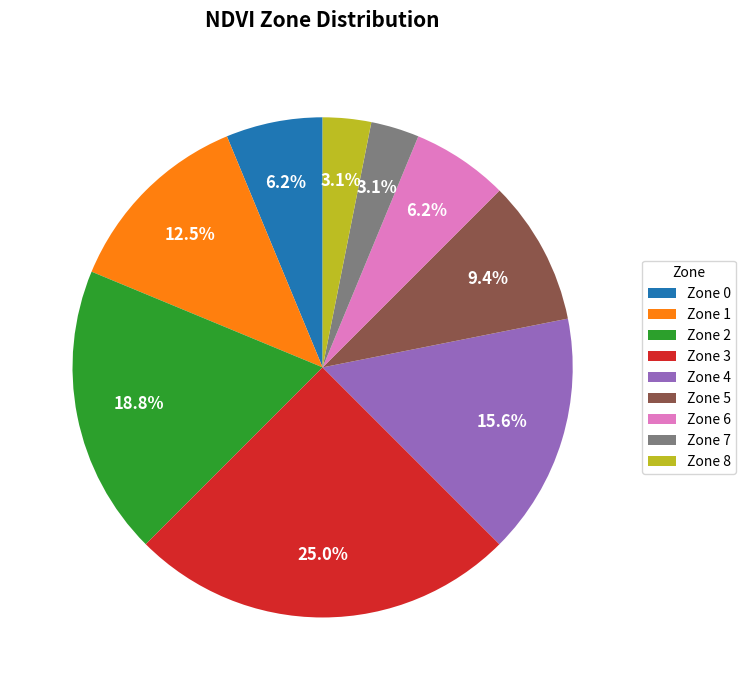

How many segments does this pie chart have?

9